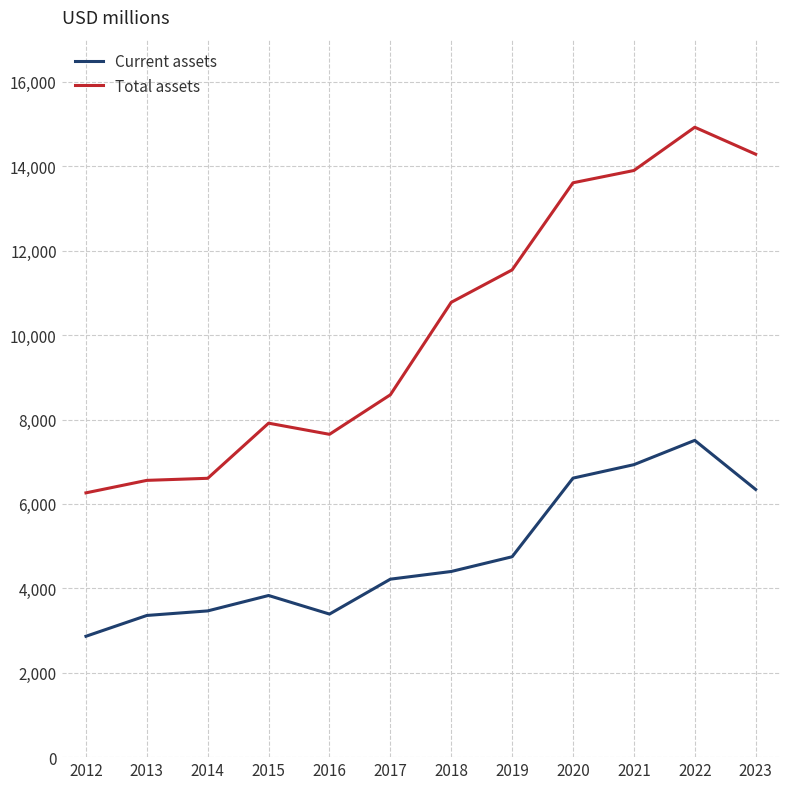

Read the Total assets value at 2016, to the nearest 100.

7600